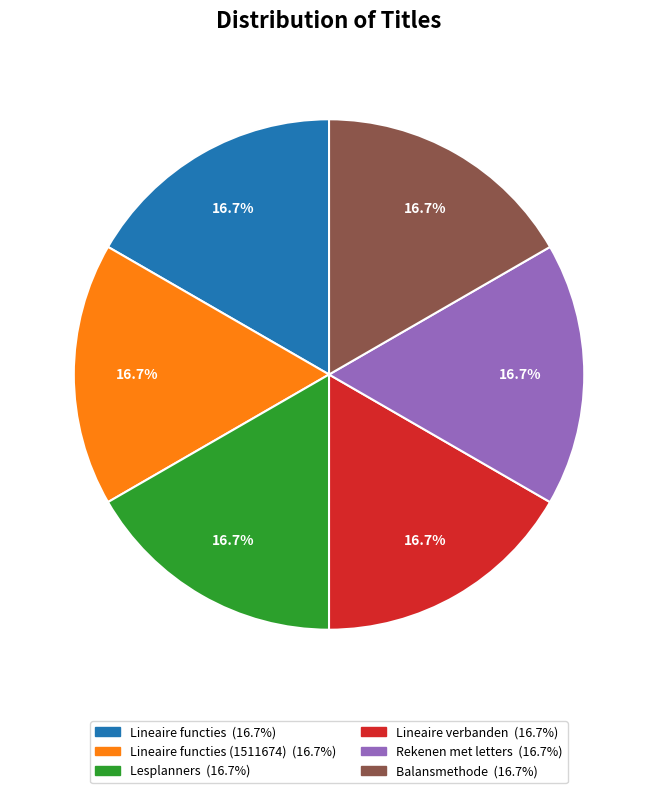

Is there a majority slice in this chart?

No